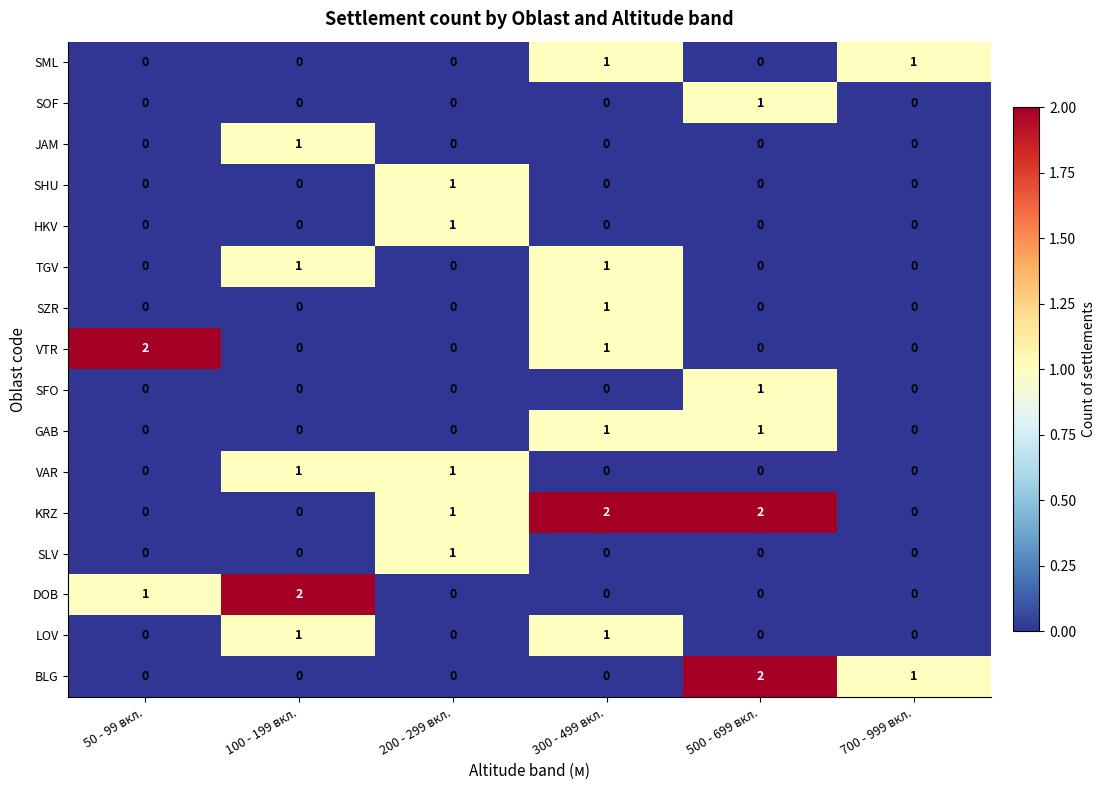

What is the total value across all series at 300 - 499 вкл.?

8